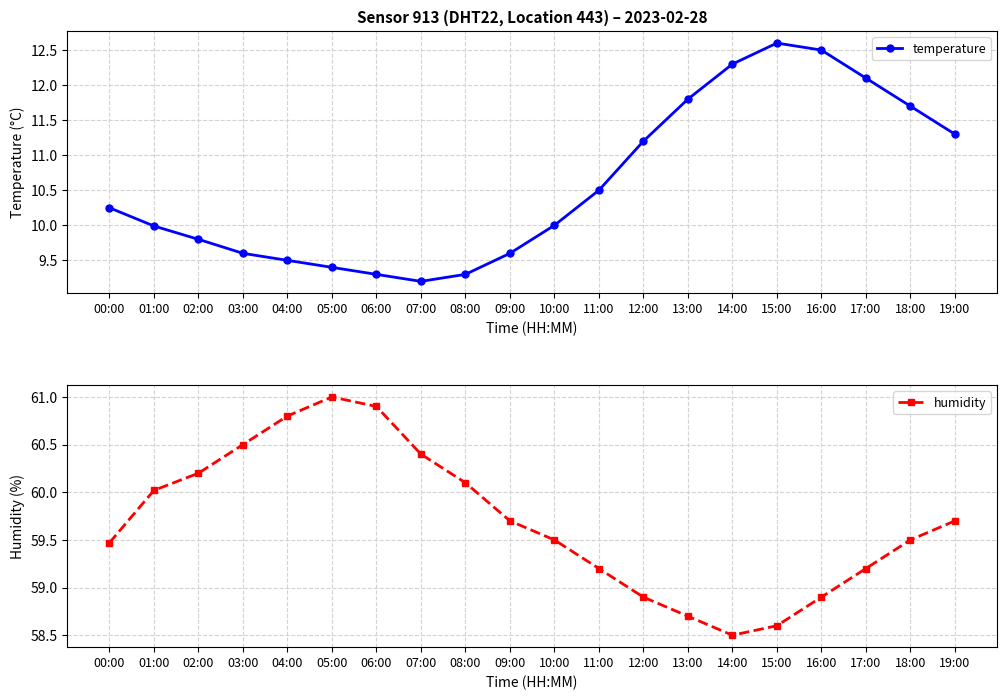

What is the difference between the humidity values at 08:00 and 17:00?

0.9